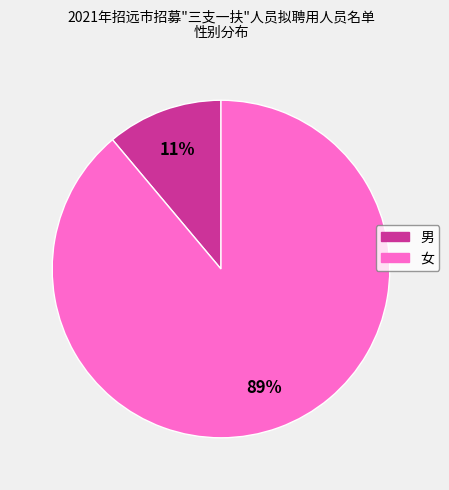

Which has a higher value, 女 or 男?

女